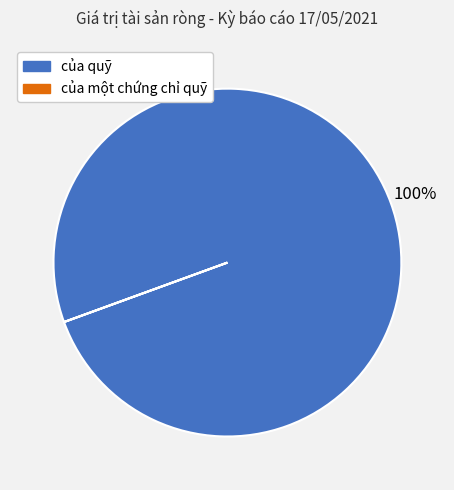

To the nearest percent, what is the average slice percentage?

50%